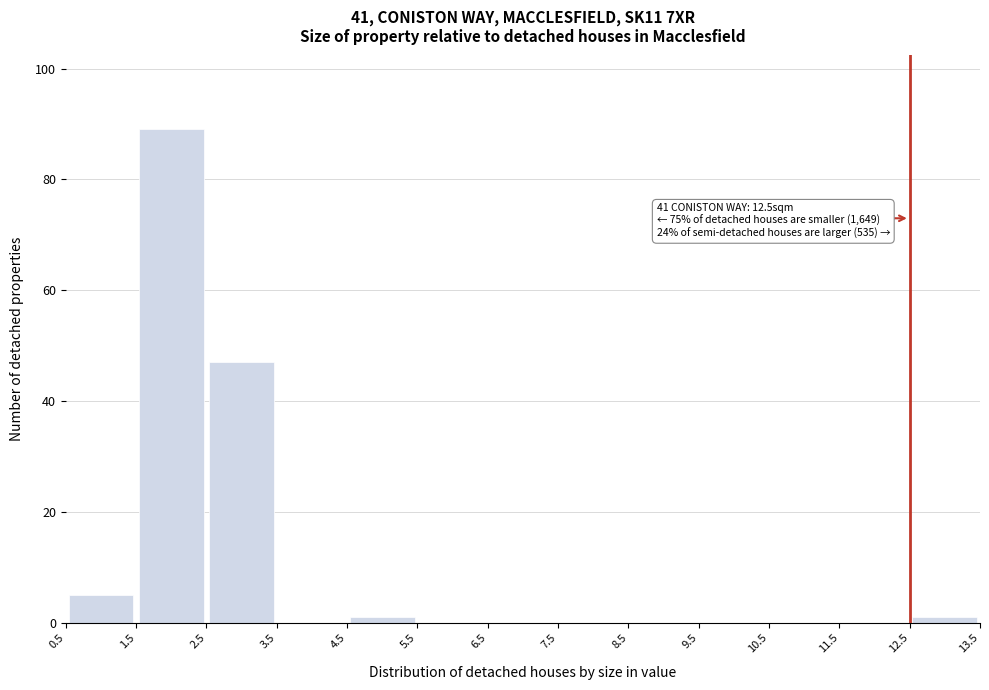

Over which range of the x-axis is the bar tallest?

1.5 to 2.5